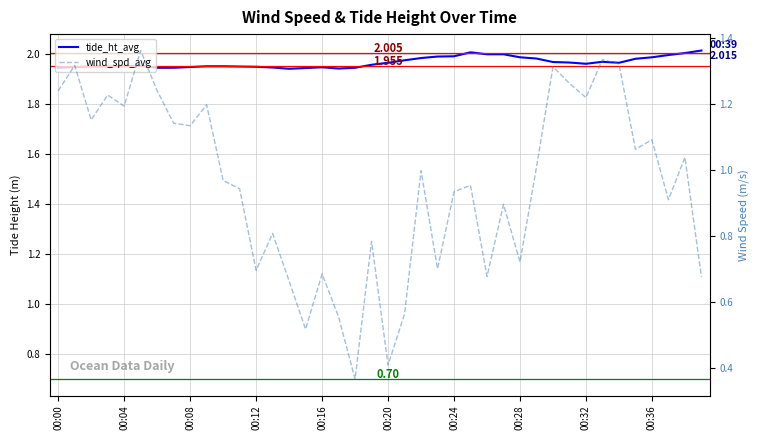

What value does the tide_ht_avg series have at 29?

2.0